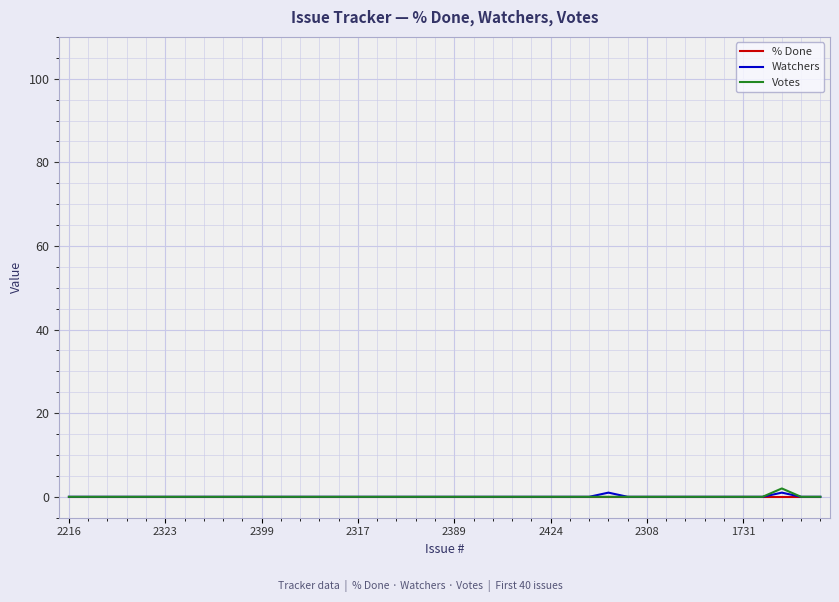

How many series are shown in this chart?

3